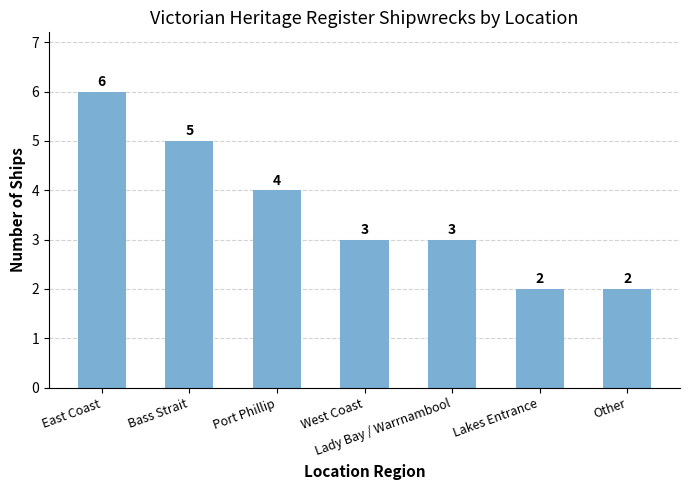

What is the maximum value shown in the chart?

6